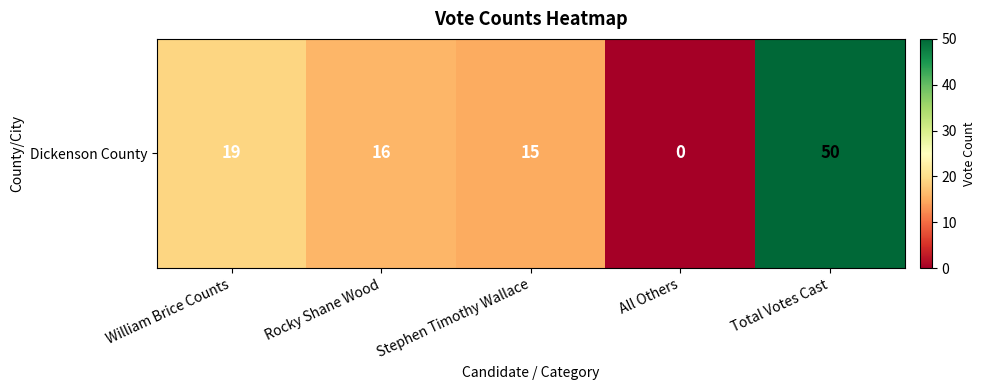

List the labels in order of value, smallest first.

All Others, Stephen Timothy Wallace, Rocky Shane Wood, William Brice Counts, Total Votes Cast